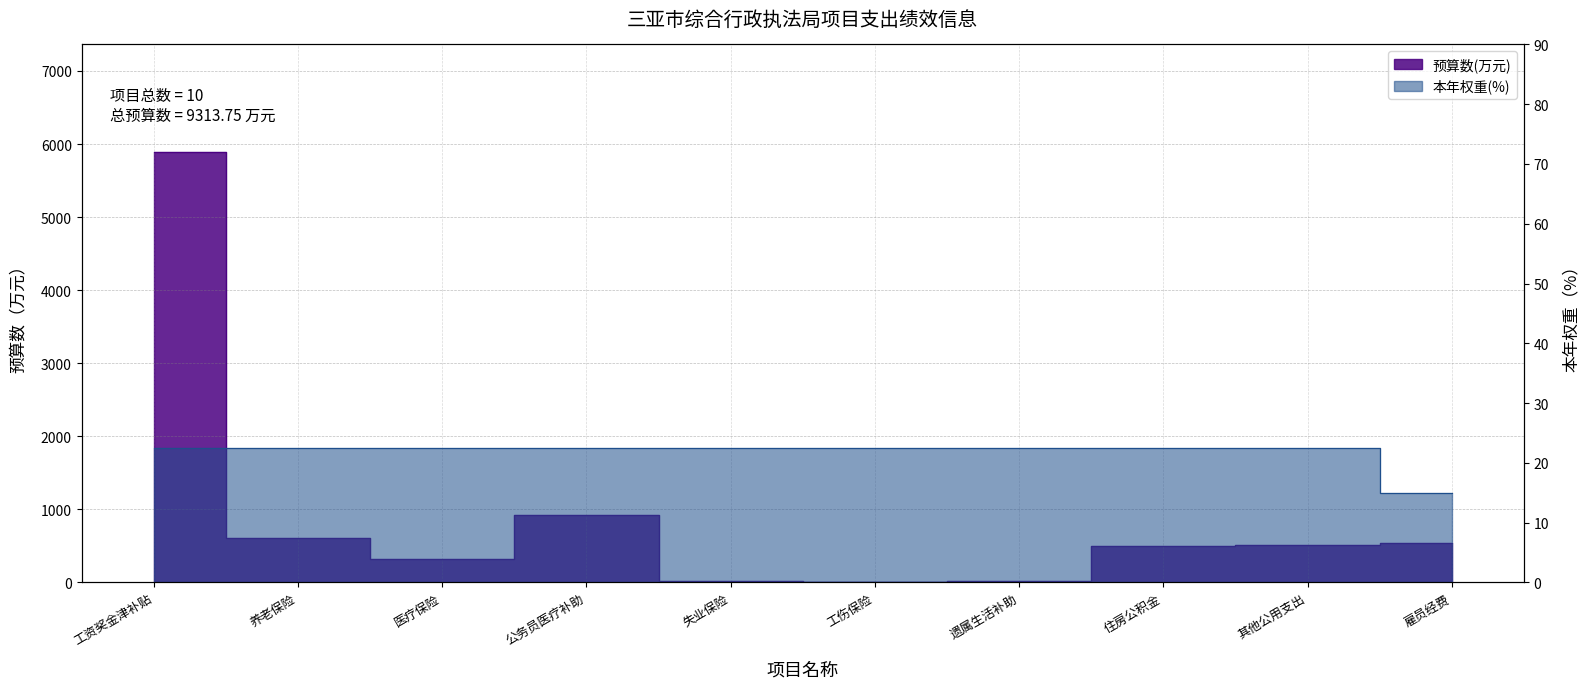

What is the value of the 本年权重(%) point at the 9th from the left?

22.5